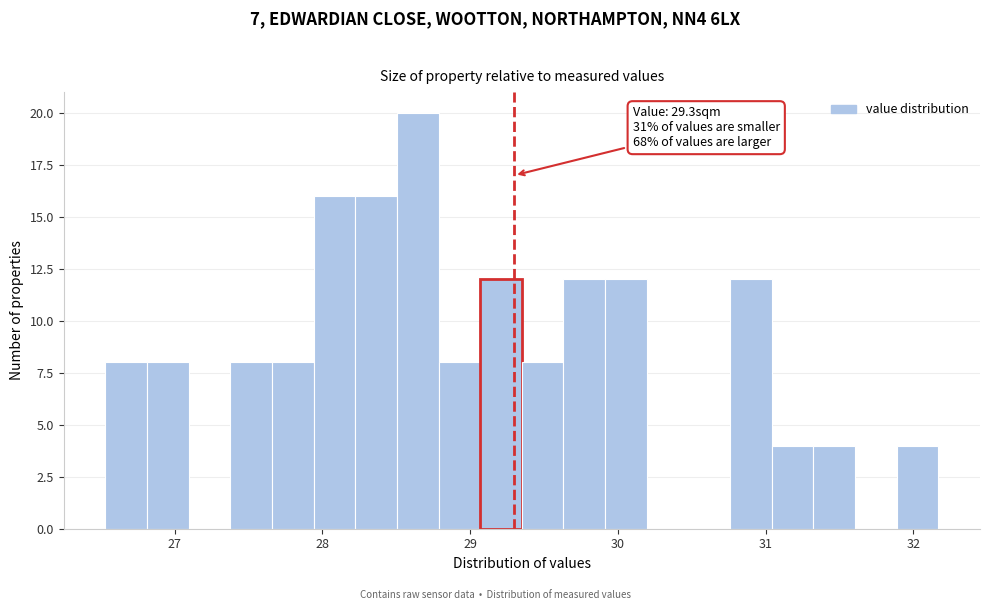

Read against the x-axis, roughly where is the centre of the tallest bar?

28.6